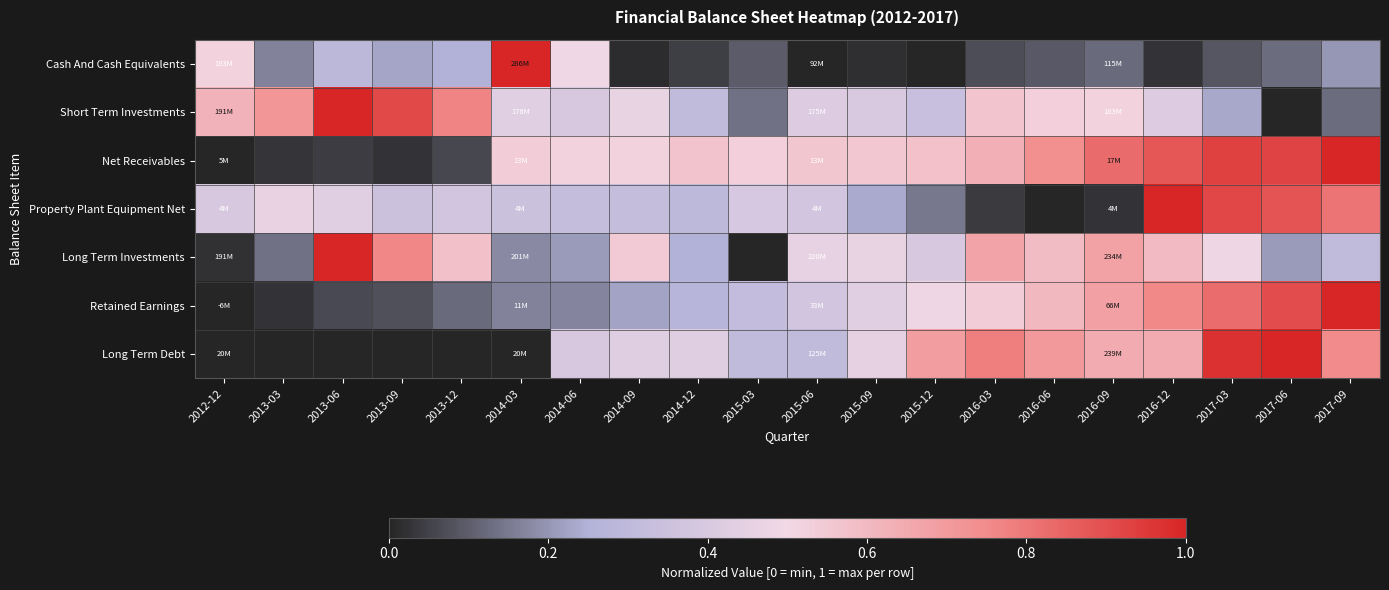

Between 2015-12 and 2016-09, which is larger?

2016-09